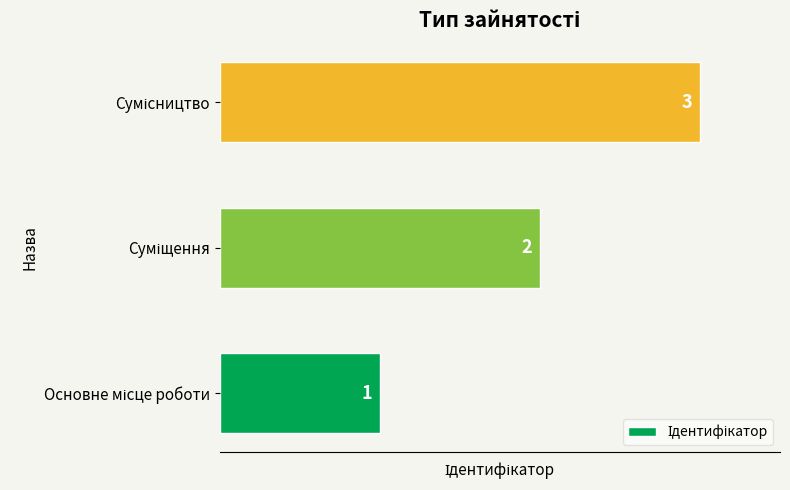

Are the bars grouped side by side (vs. stacked)?

No